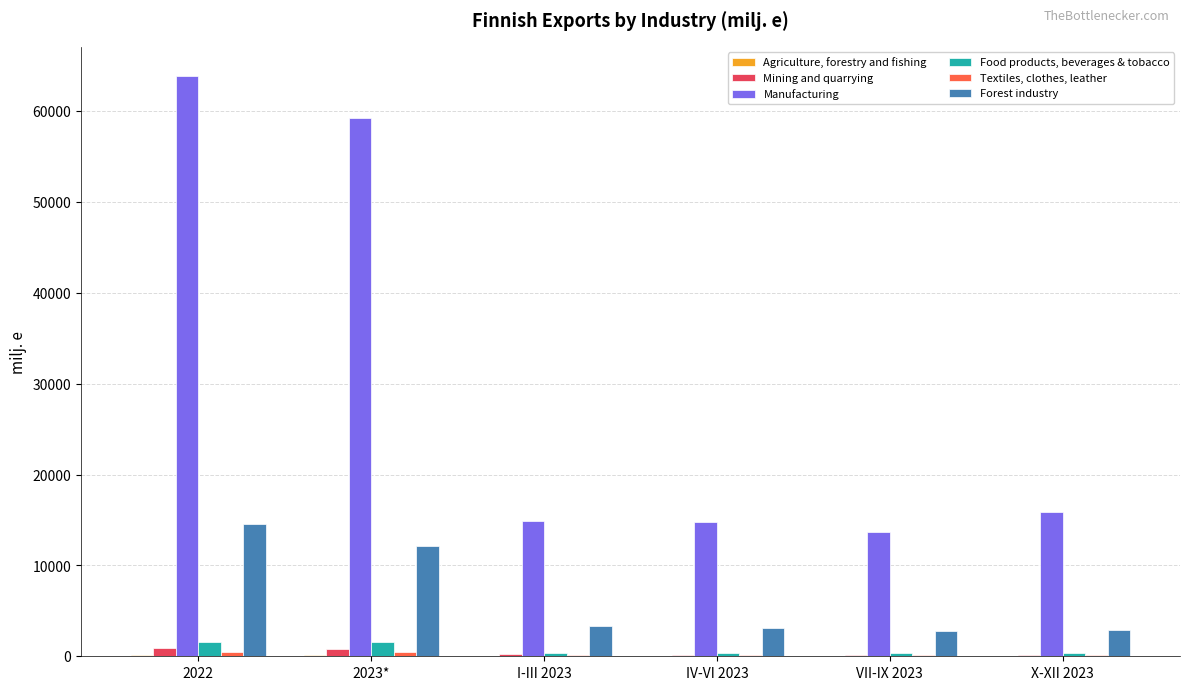

How many groups of bars are there?

6